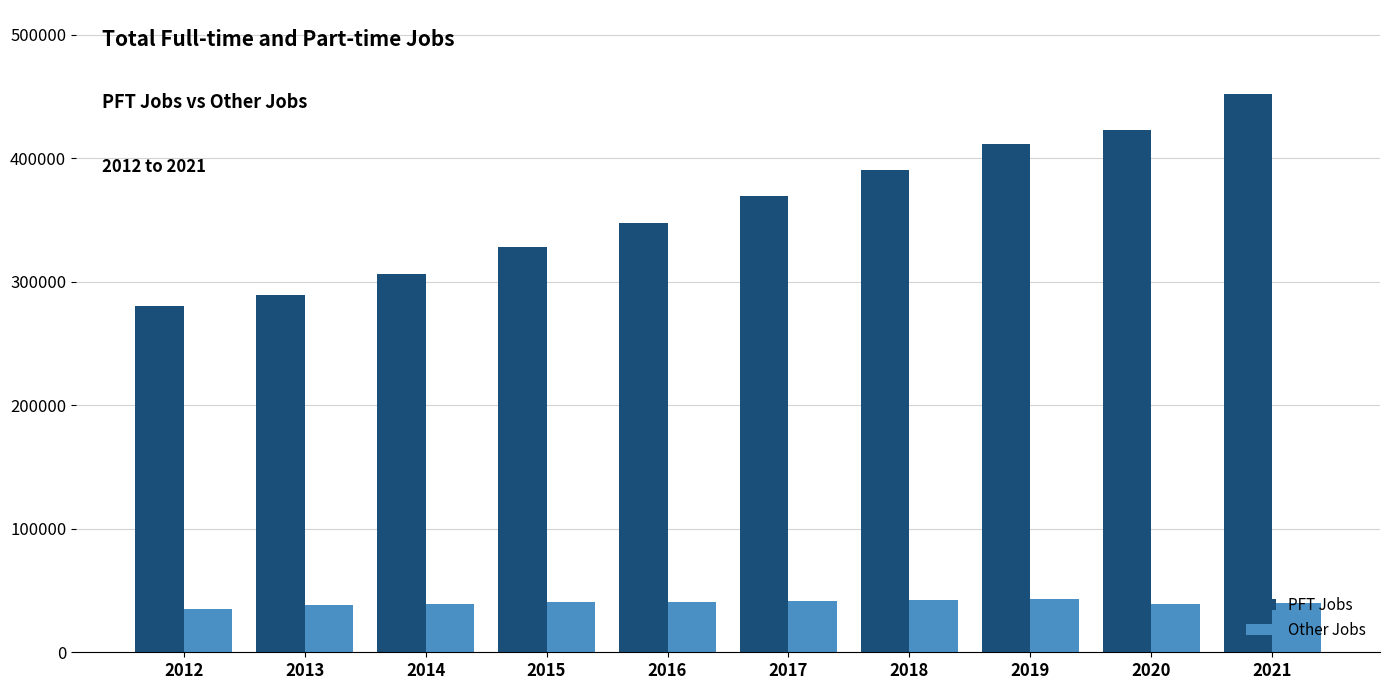

How many groups of bars are there?

10